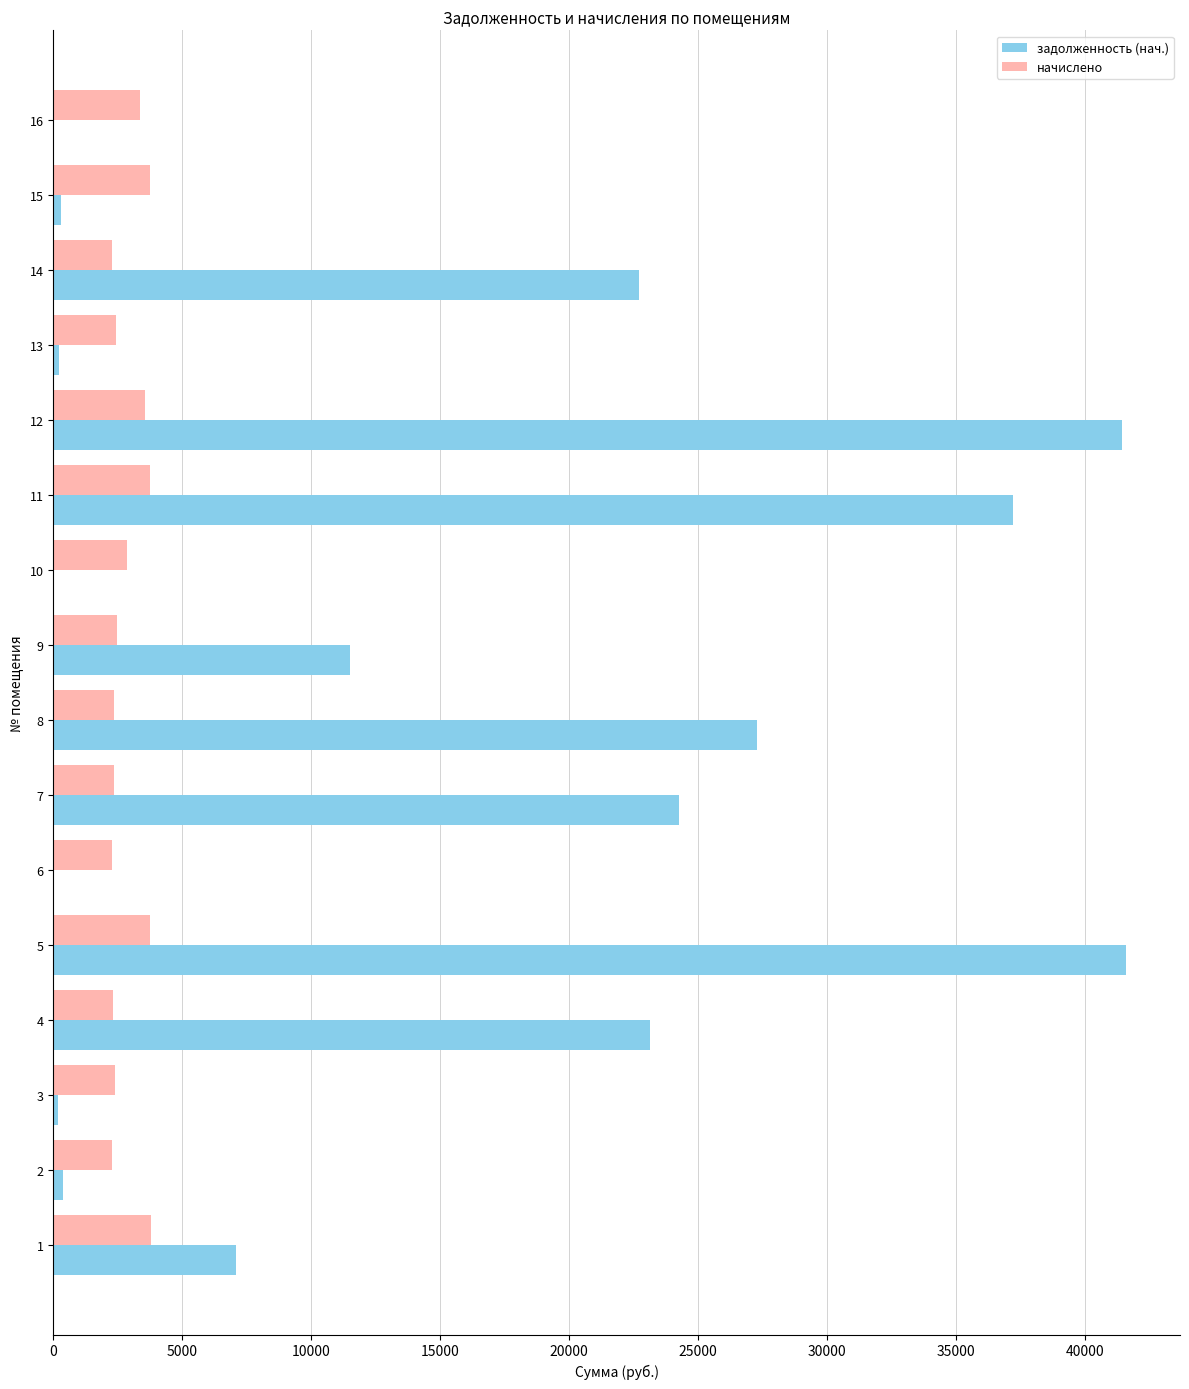

The value of начислено at 9 is 2453.5. True or false?

True